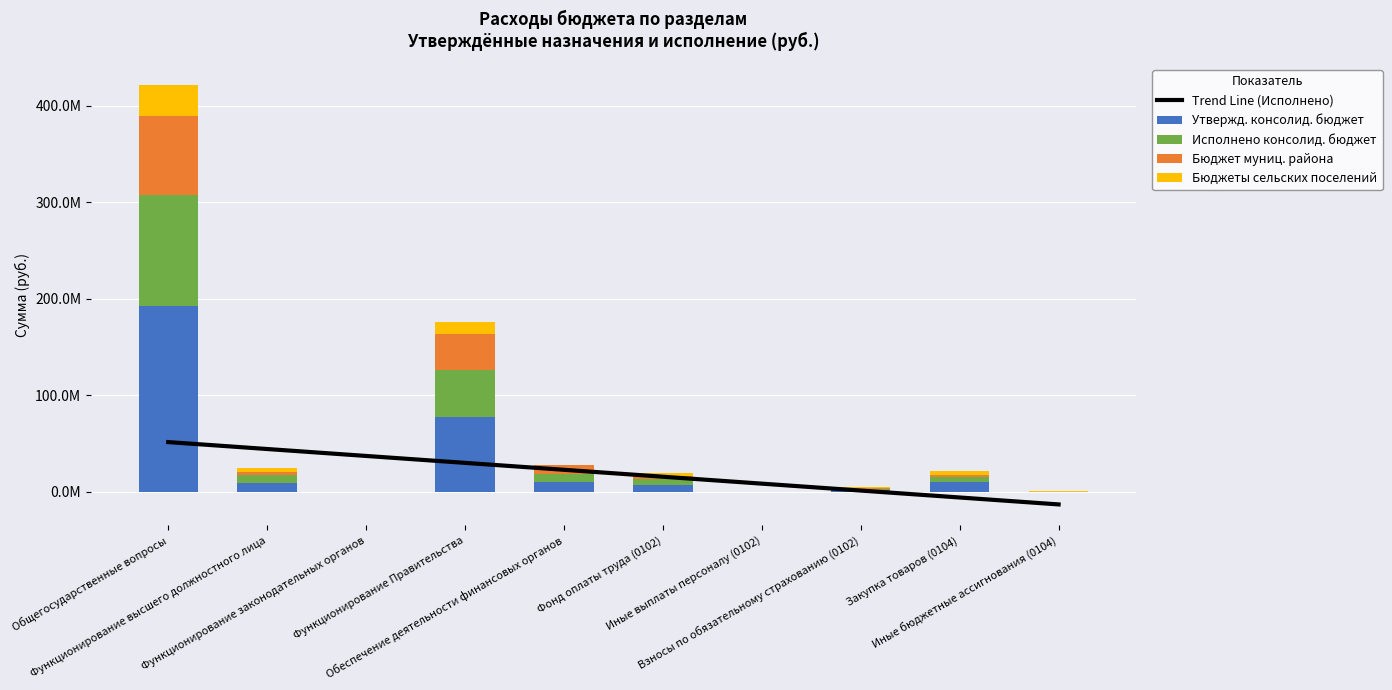

What is the maximum value shown in the chart?

192604851.5